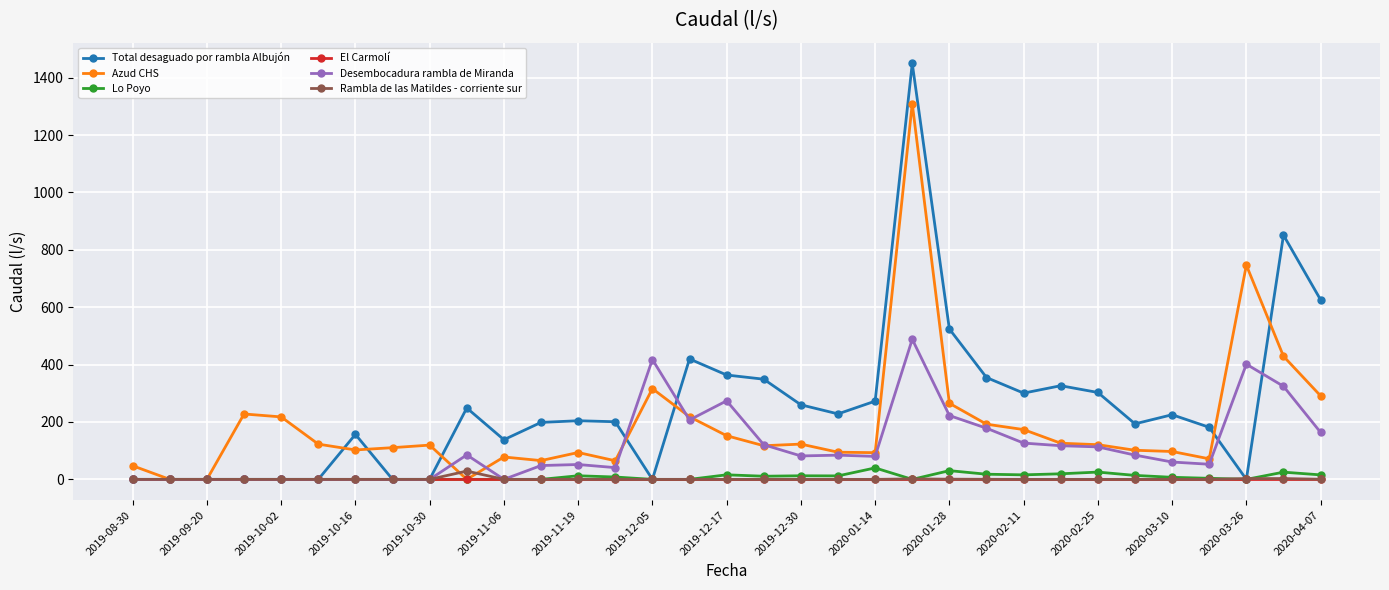

Which series has the widest spread of values?

Total desaguado por rambla Albujón